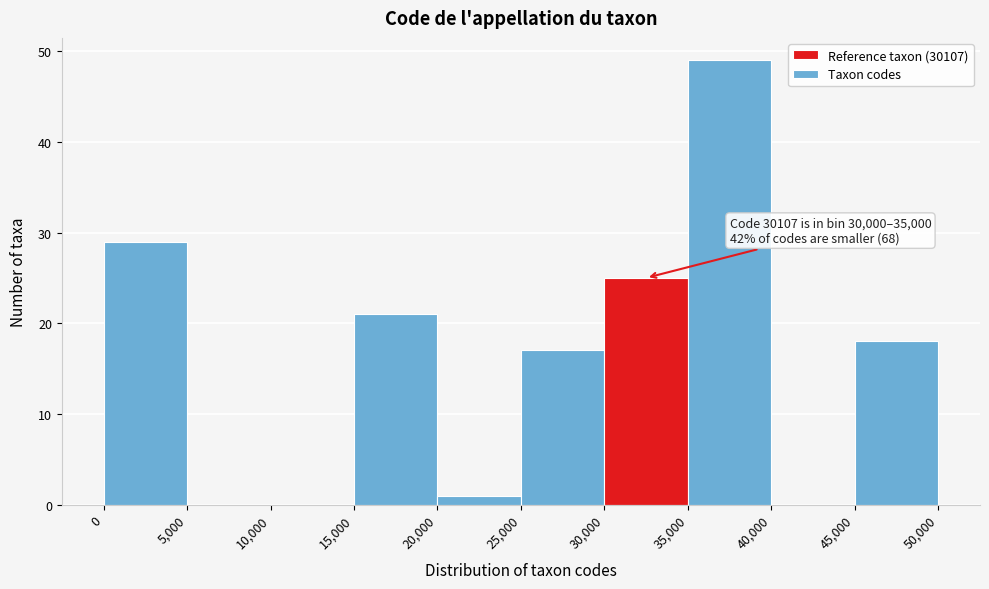

Which range on the x-axis has the tallest bar?

35,000 to 40,000